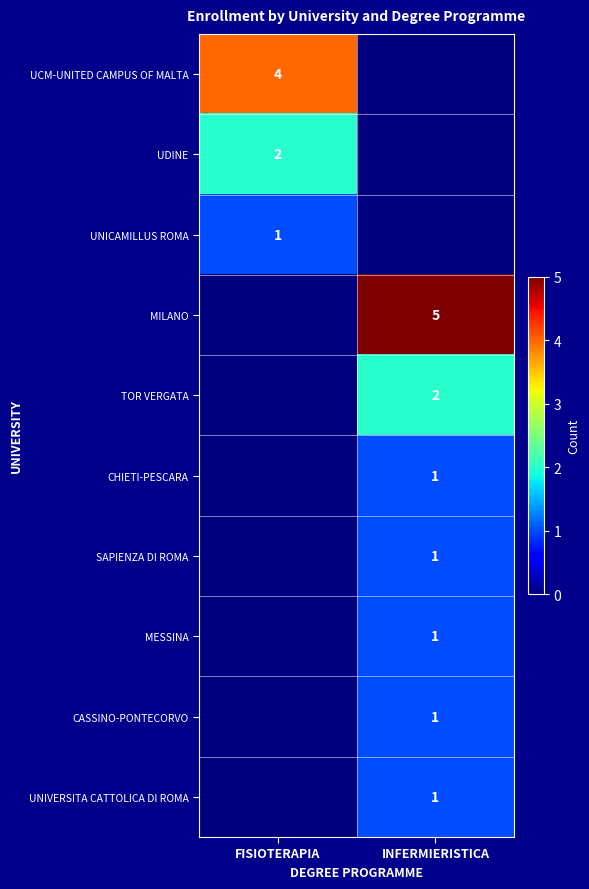

The MESSINA series shows 1 at INFERMIERISTICA. True or false?

True